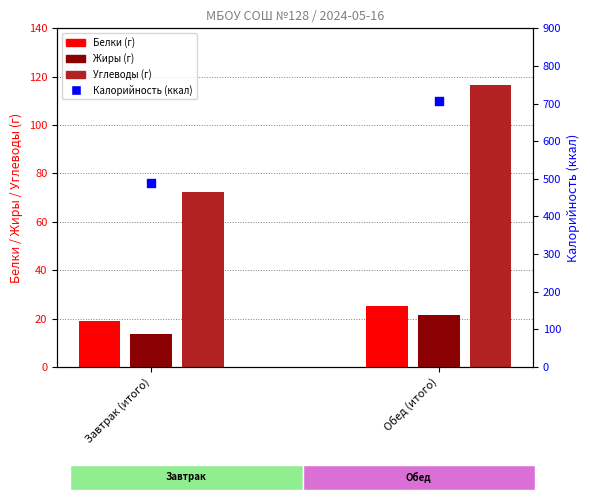

What are all the series names shown in the legend?

Белки, Жиры, Углеводы, Калорийность